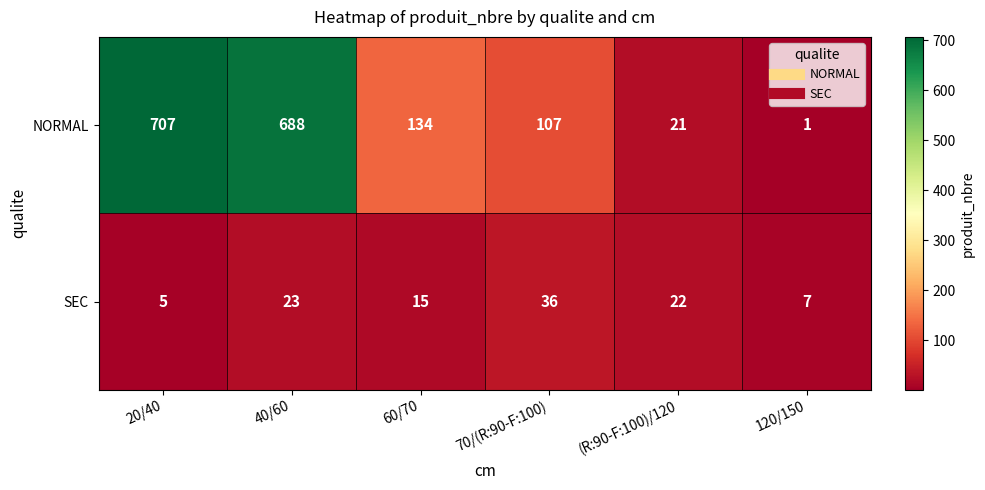

Is it true that SEC equals 23 at 40/60?

True